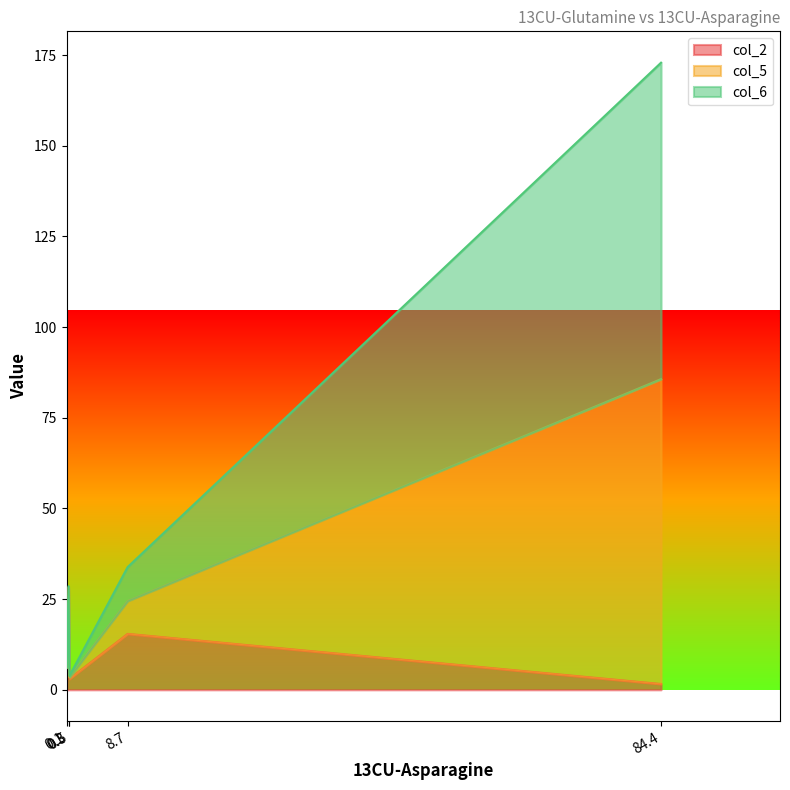

Is it true that col_2 equals 1.0 at Glu
M+4?

False